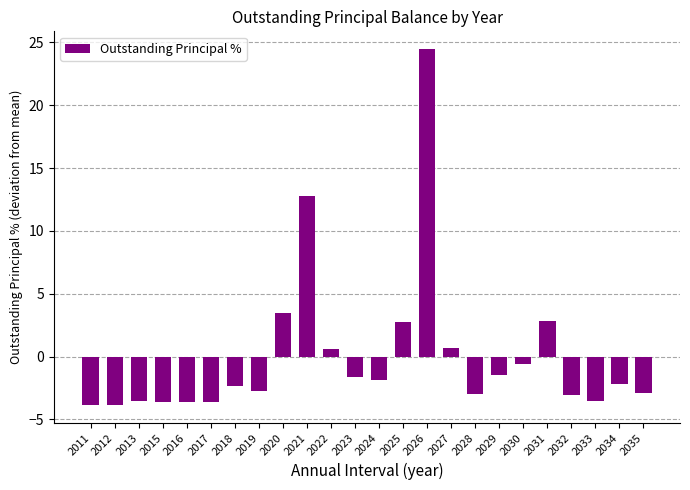

How many positive values are there?

7